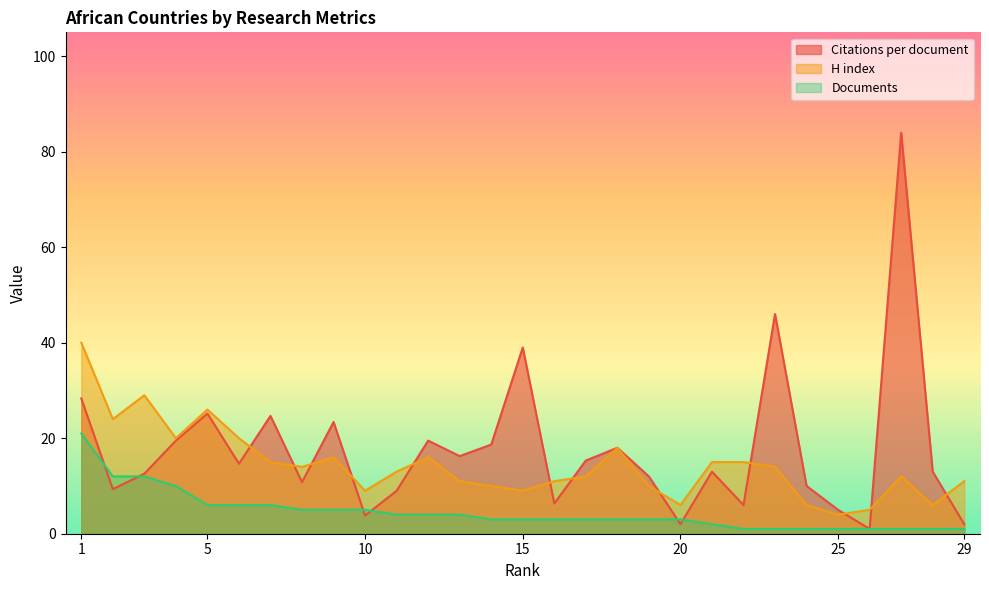

What is the spread (max minus min) of values at 5?

20.0